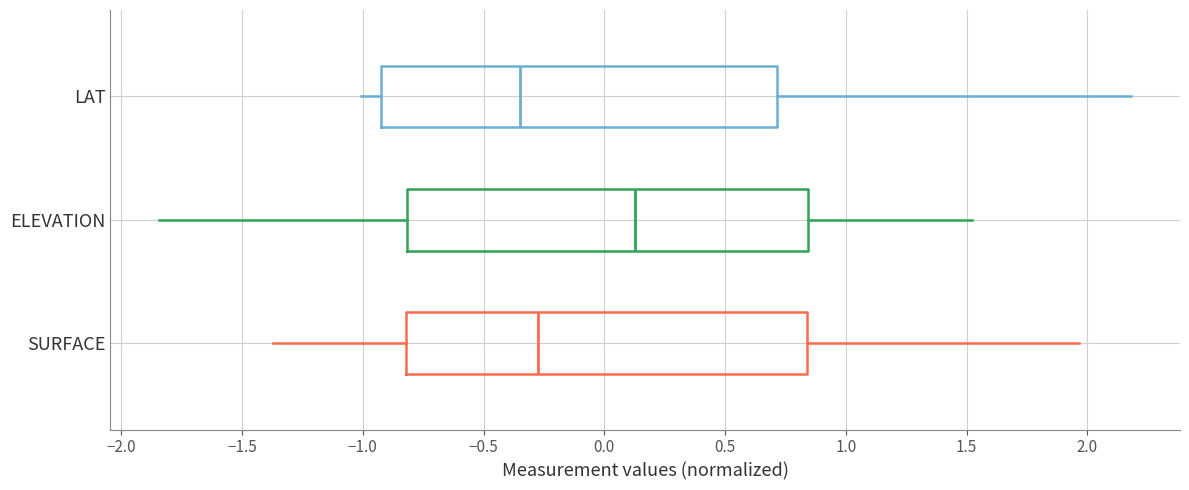

Reading bottom to top, transcribe this box plot: for each box, give where its median line is, the range the box spans, and where its two whiskers end, as read against the x-axis. The values are not printed on the chart, so give them approximately, as read against the axis.

SURFACE: median -0.25, box -0.80 to 0.85, whiskers -1.35 to 1.95
ELEVATION: median 0.15, box -0.80 to 0.85, whiskers -1.85 to 1.50
LAT: median -0.35, box -0.95 to 0.70, whiskers -1.00 to 2.20